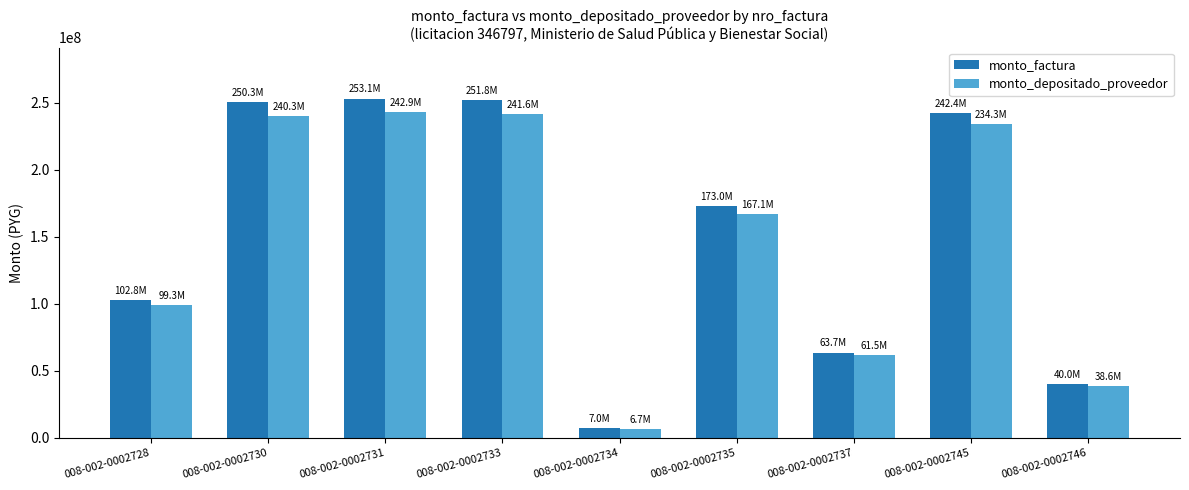

Which series has the largest range (max minus min)?

monto_factura